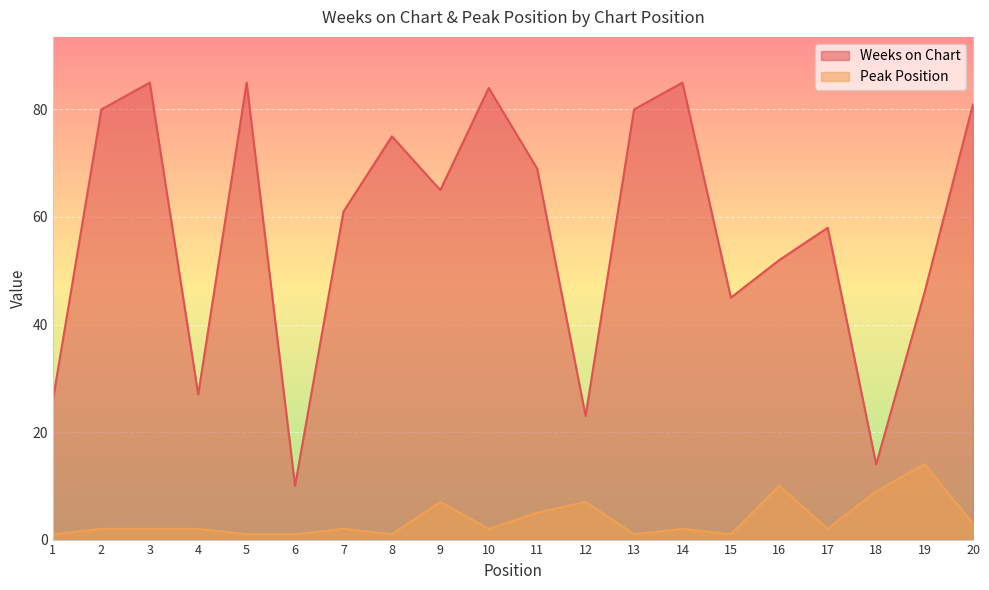

The Weeks on Chart series shows 44 at 1. True or false?

False